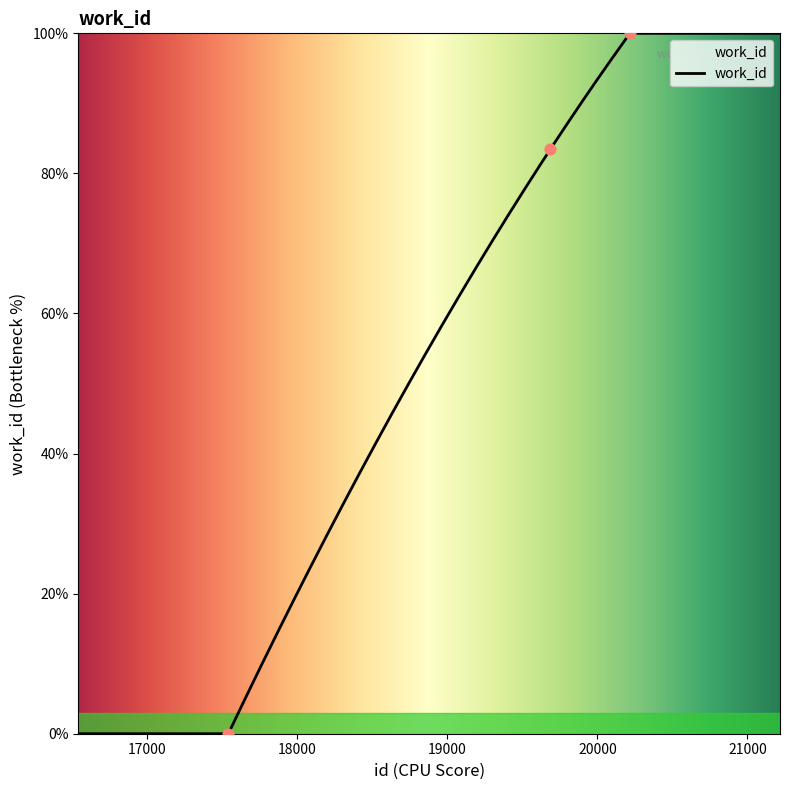

Which has a higher value, 17541 or 19686?

19686